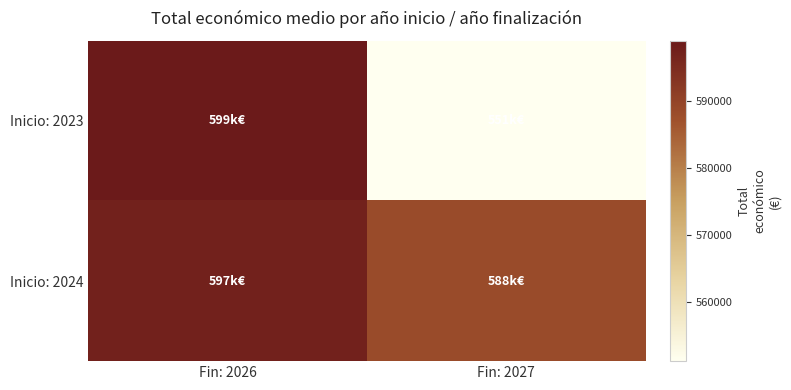

What is the difference between the highest and lowest values at Fin: 2027?

37274.7